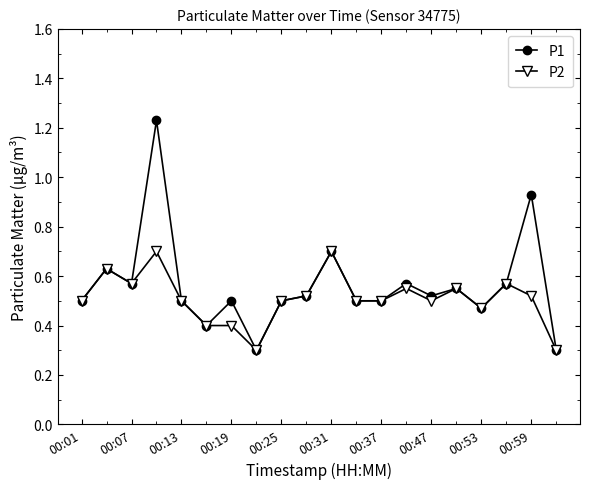

Is this an area chart (filled region under the line)?

No